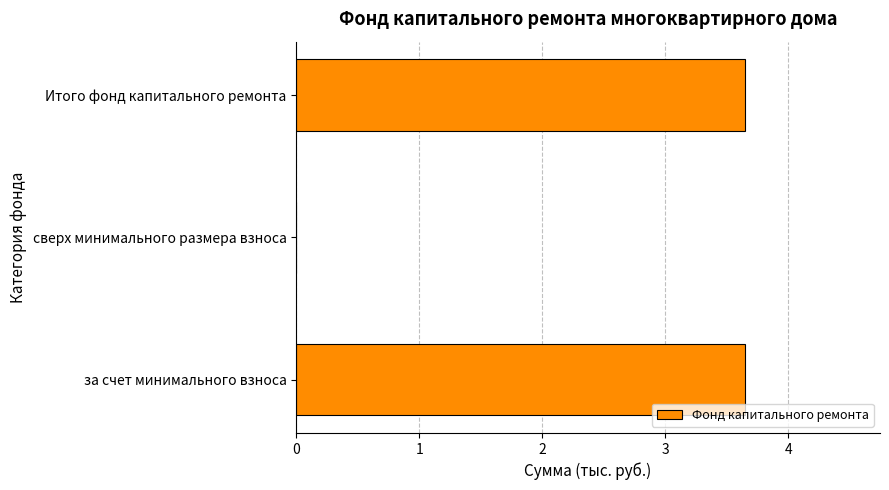

How many series are shown in this chart?

1